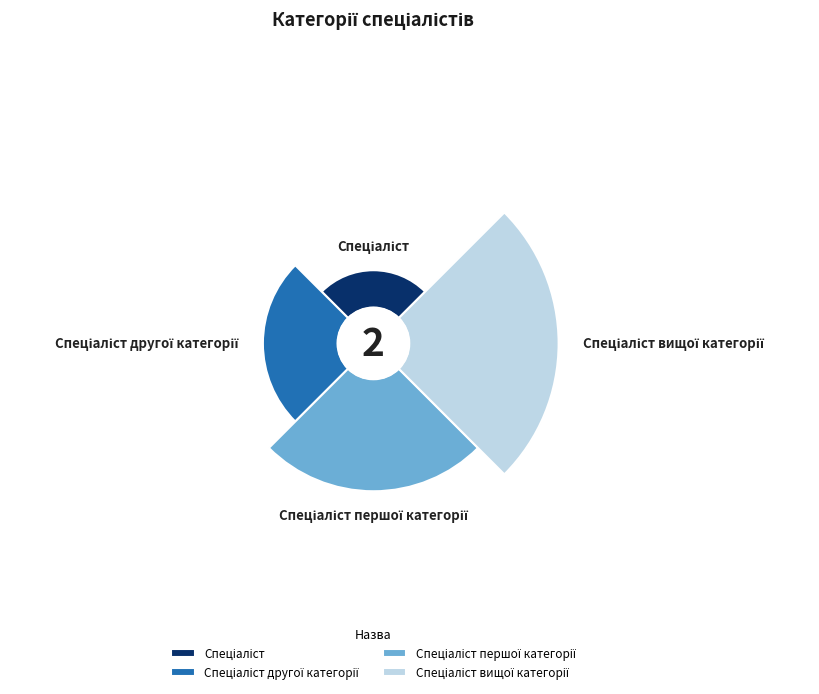

What percentage is the Спеціаліст другої категорії slice, to the nearest percent?

20%